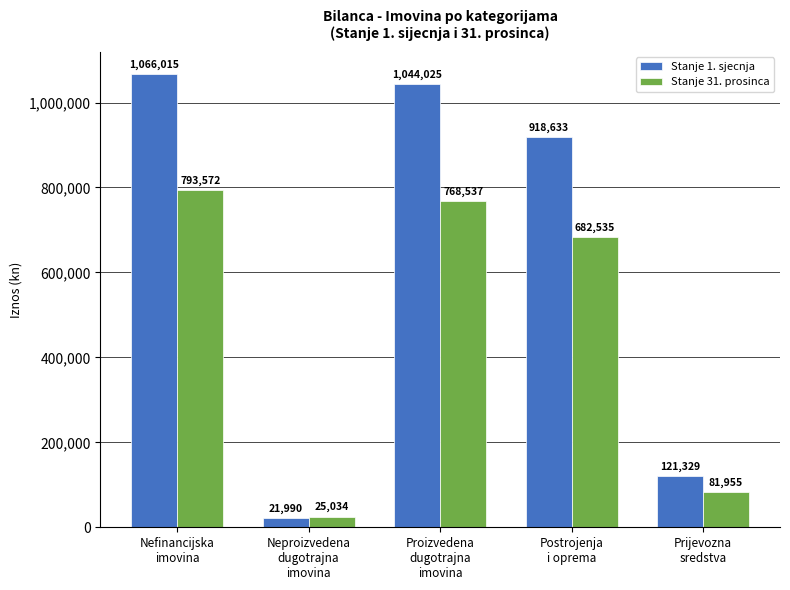

At which label does Stanje 31. prosinca first exceed 682535?

Nefinancijska
imovina